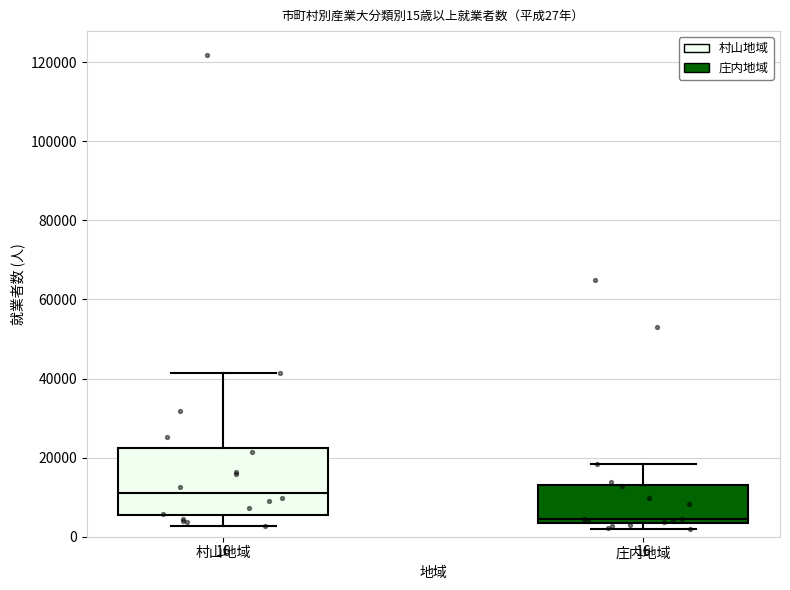

Which box has the lowest median line?

庄内地域